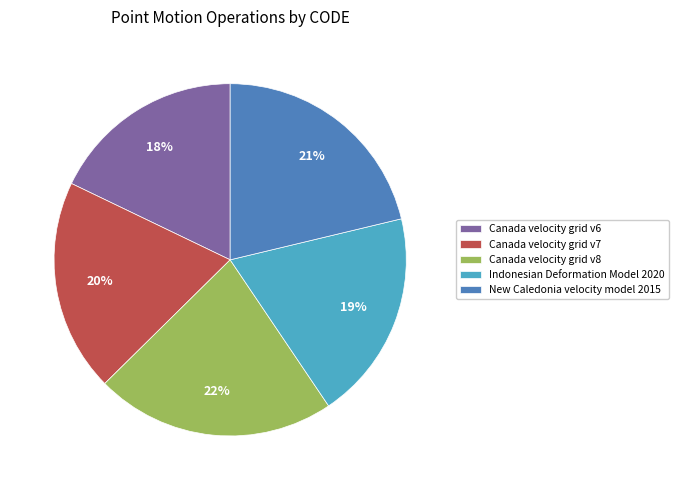

The New Caledonia velocity model 2015 slice represents 21% of the pie. True or false?

True